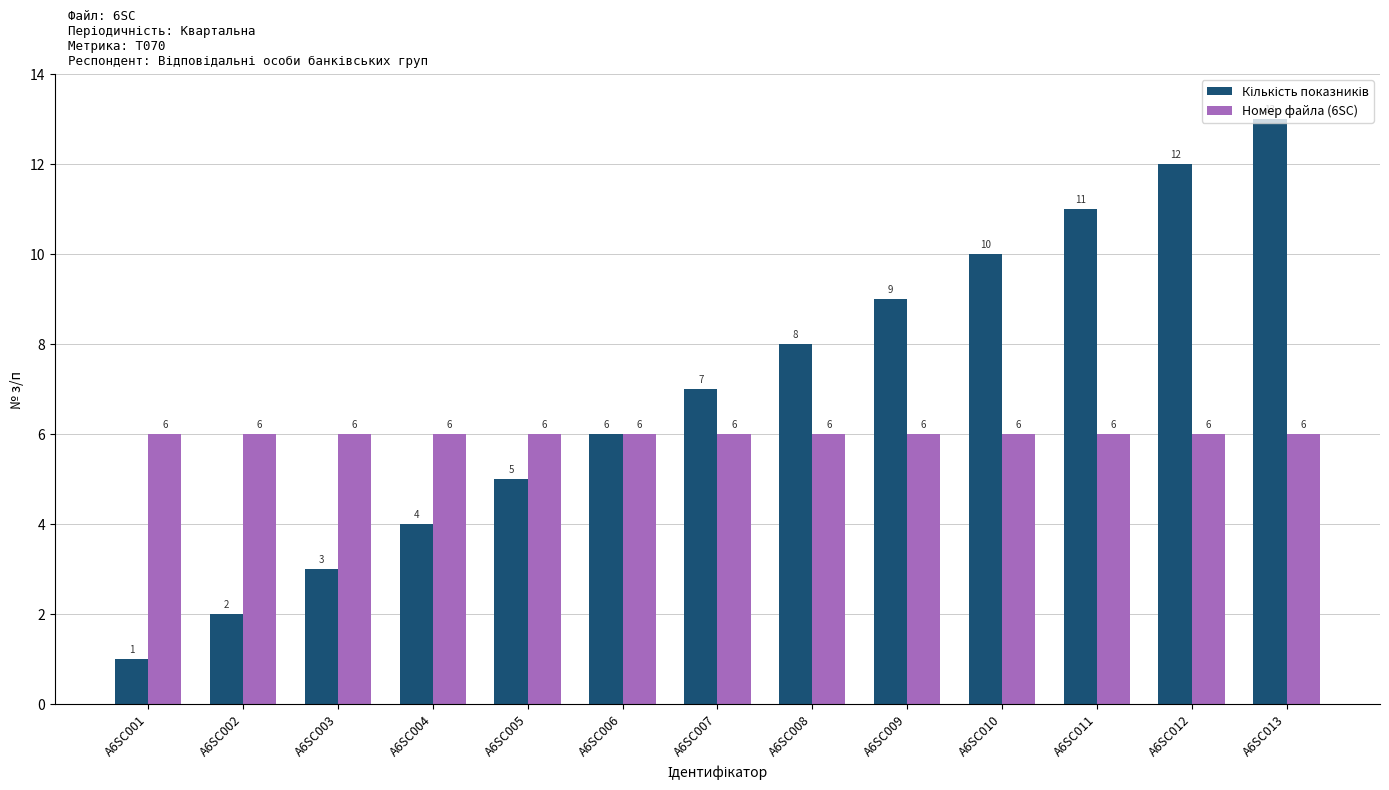

What value does the Номер файла (6SC) series have at A6SC011?

6